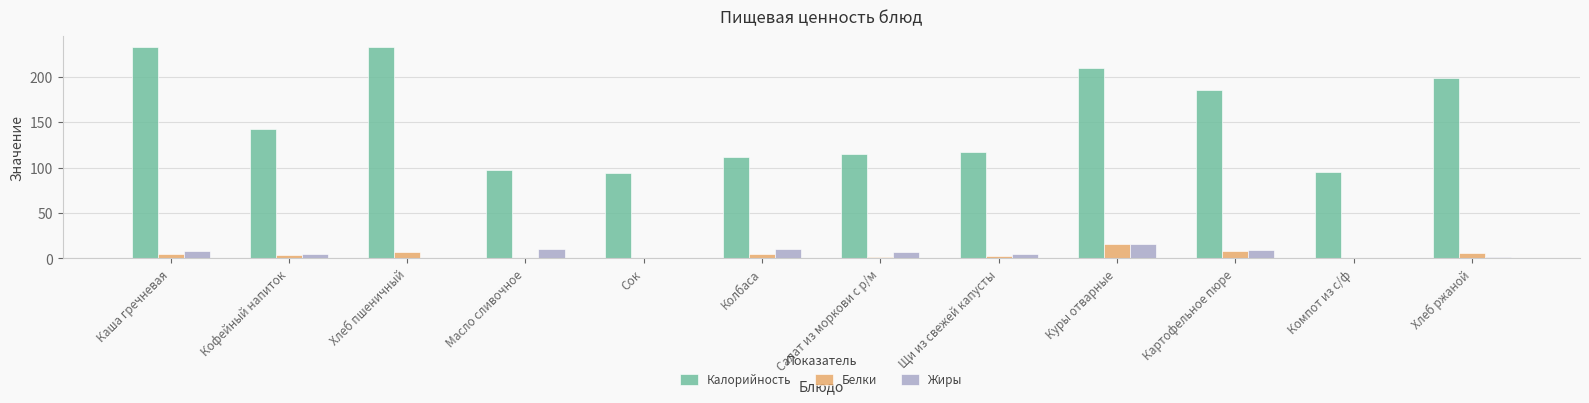

Is it true that Белки equals 5.6 at Хлеб ржаной?

True